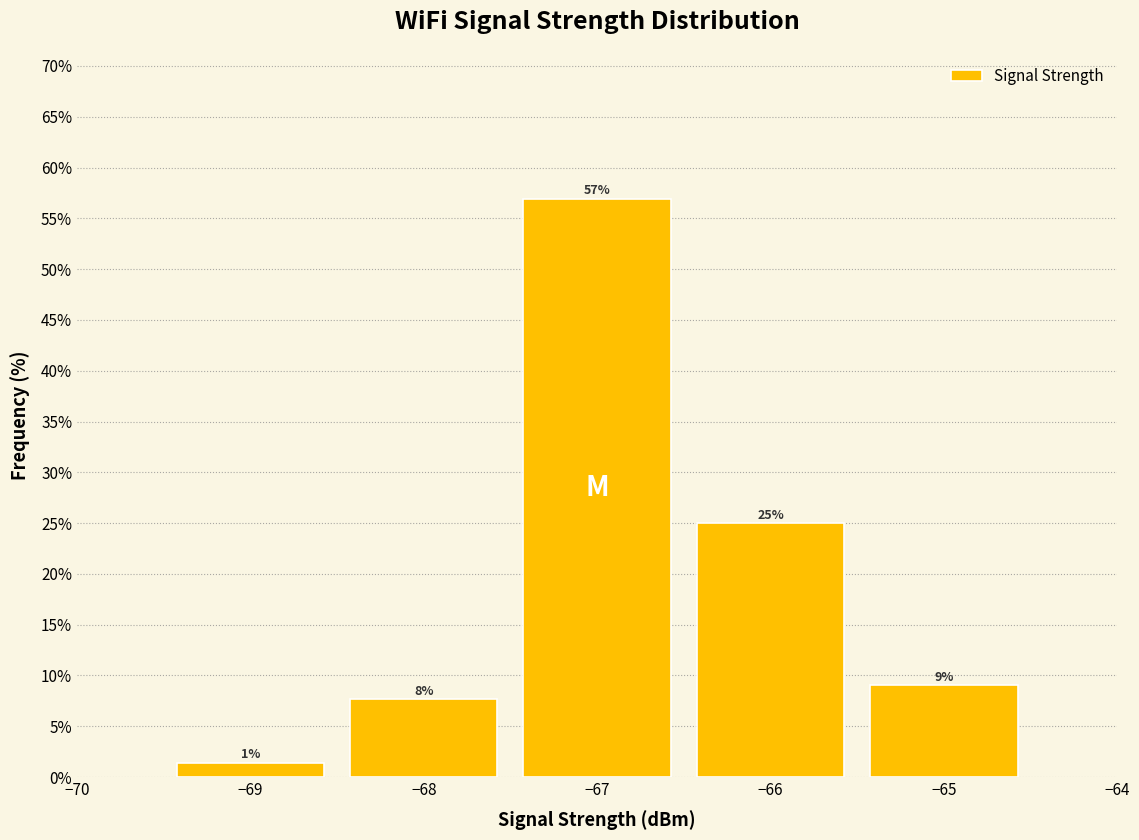

Which range on the x-axis has the tallest bar?

-67.5 to -66.5